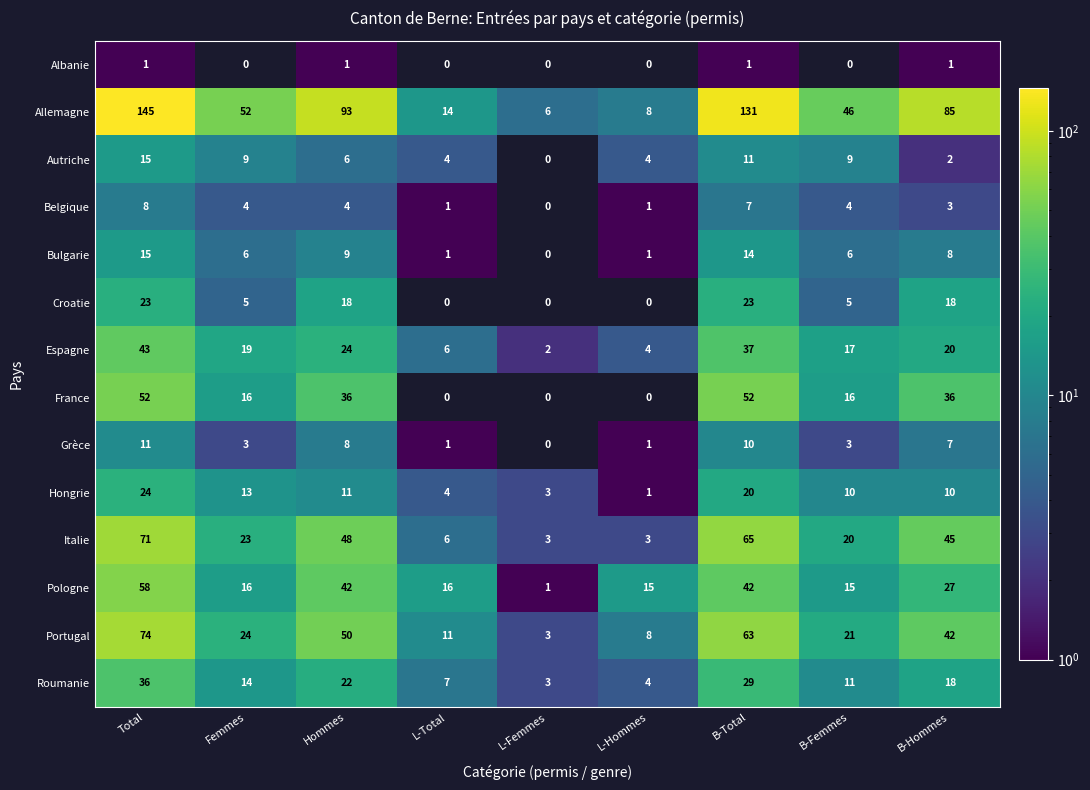

List the labels in order of Portugal value, smallest first.

L-Femmes, L-Hommes, L-Total, B-Femmes, Femmes, B-Hommes, Hommes, B-Total, Total